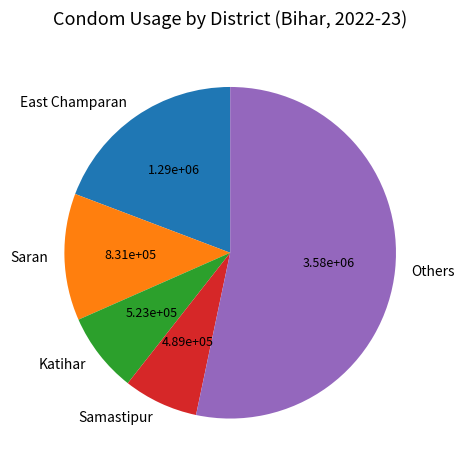

Rank the categories by value from highest to lowest.

Others, East Champaran, Saran, Katihar, Samastipur